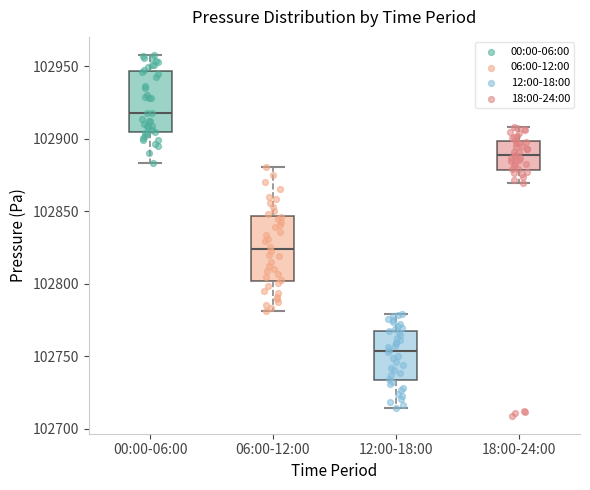

Where does the upper whisker of the box for 12:00-18:00 end on the y-axis? The values are not printed on the chart, so give them approximately, as read against the axis.

102780